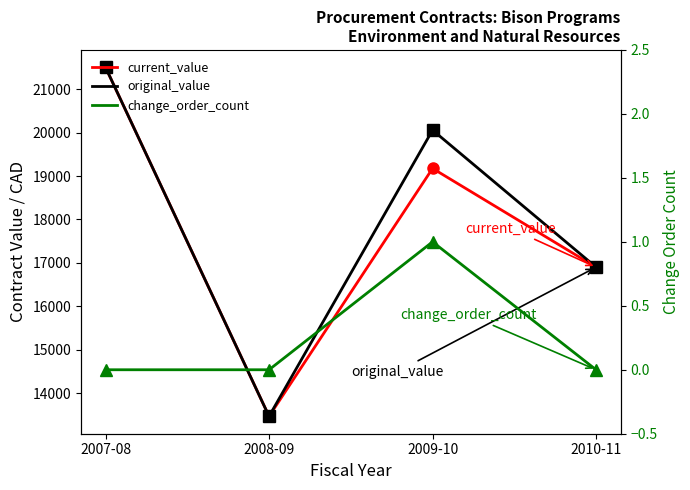

What position from the left is 2007-08?

1